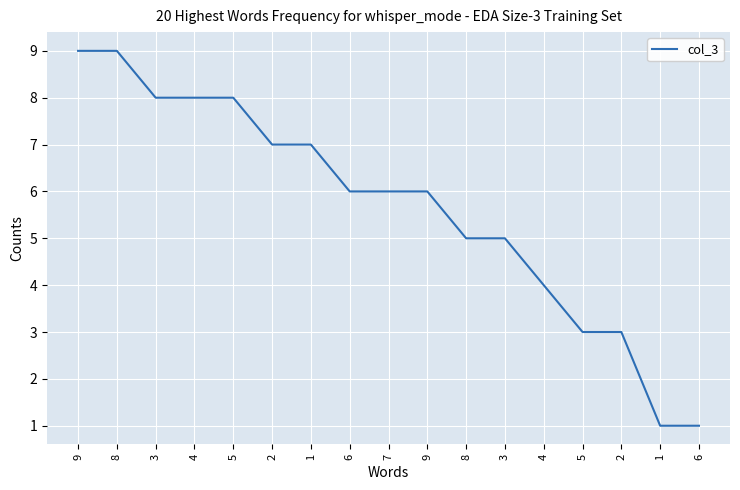

Does the chart display data point markers on the line(s)?

No